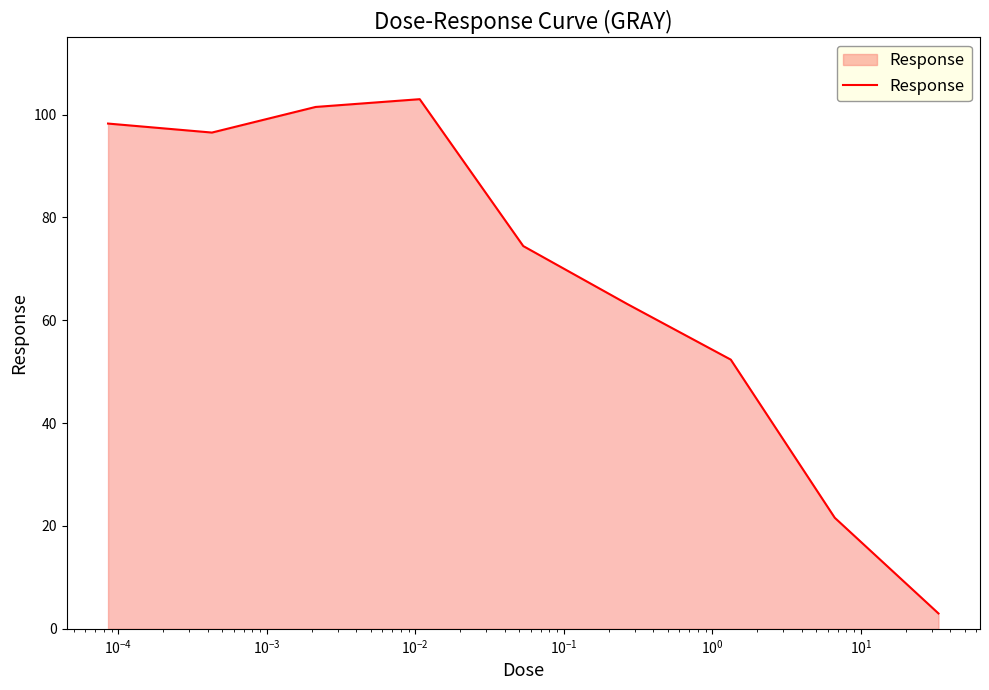

What is the smallest value displayed?

3.0